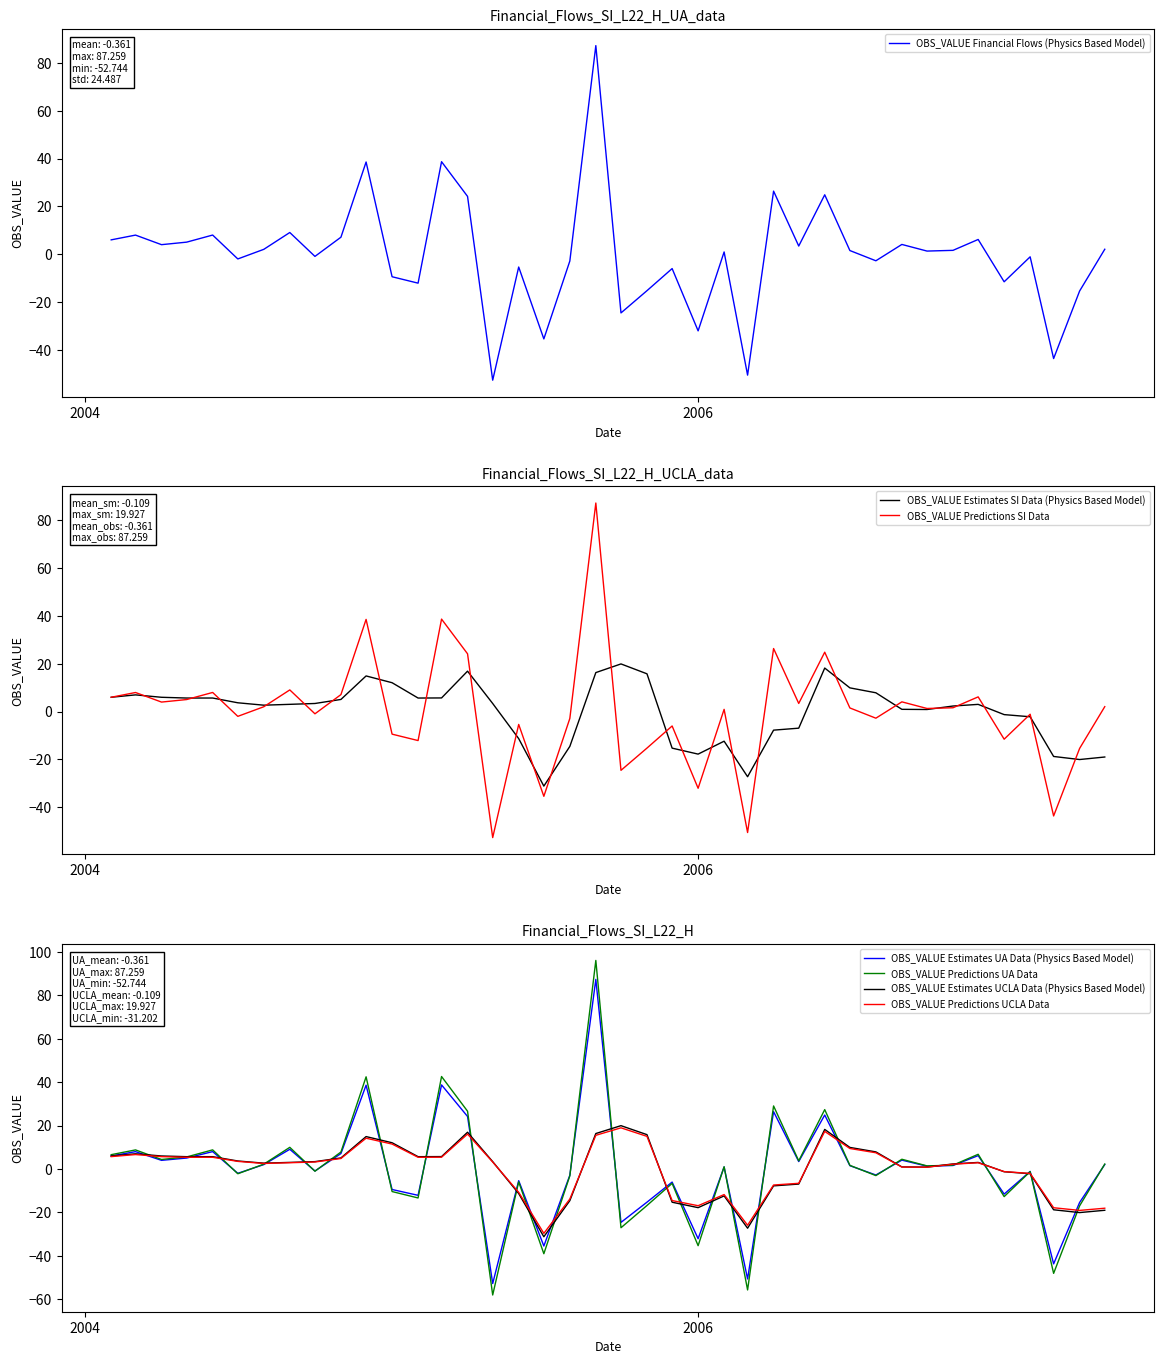

How many categories are shown in the chart?

40